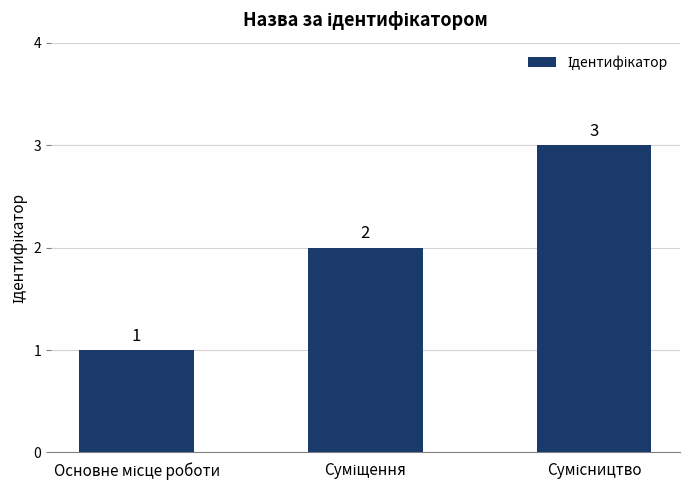

How many values are between 1 and 3?

3